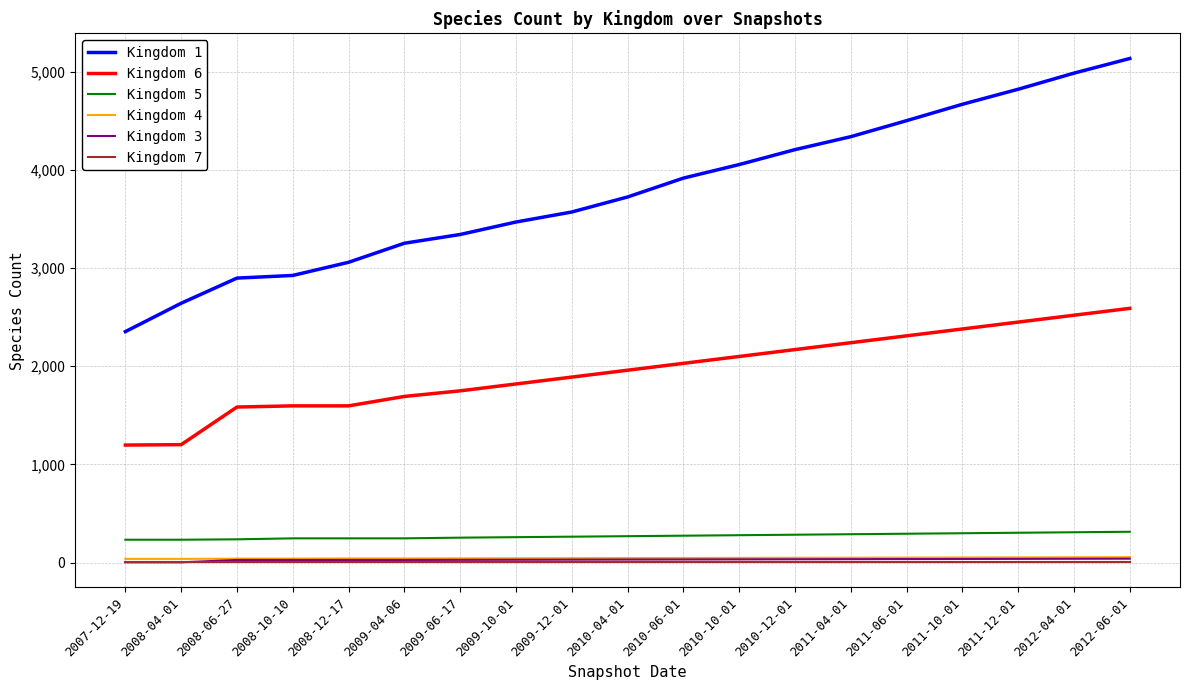

The Kingdom 1 series shows 3342 at 2009-06-17. True or false?

True